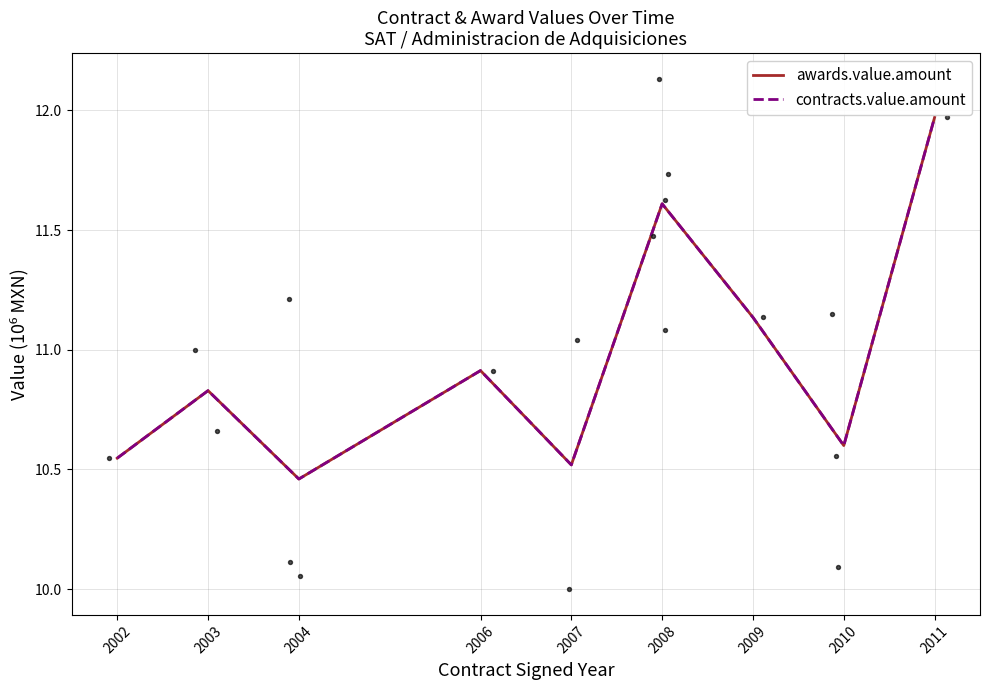

What are all the series names shown in the legend?

awards.value.amount, contracts.value.amount